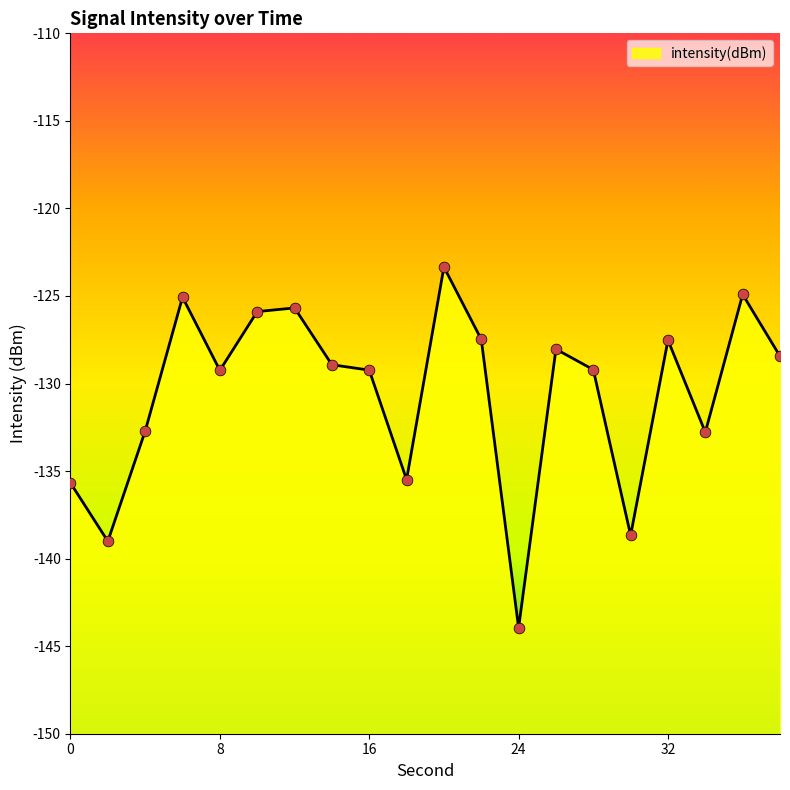

What is the change in value from 14 to 20?

+5.6